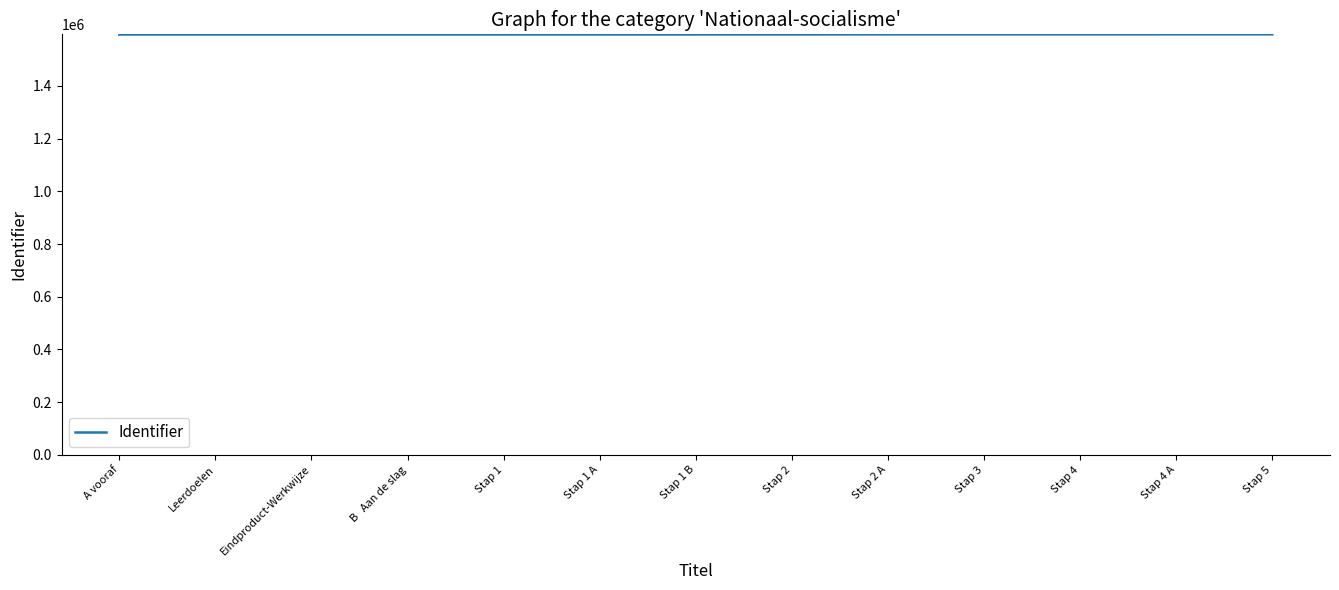

What is the difference between the maximum and second lowest values?

549